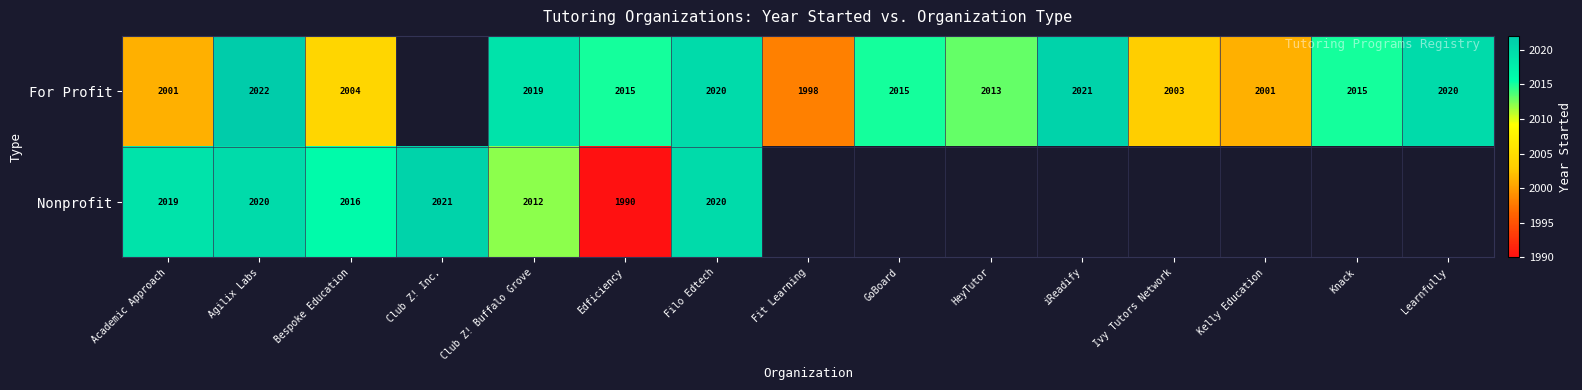

What is the total value across all series at Filo Edtech?

4040